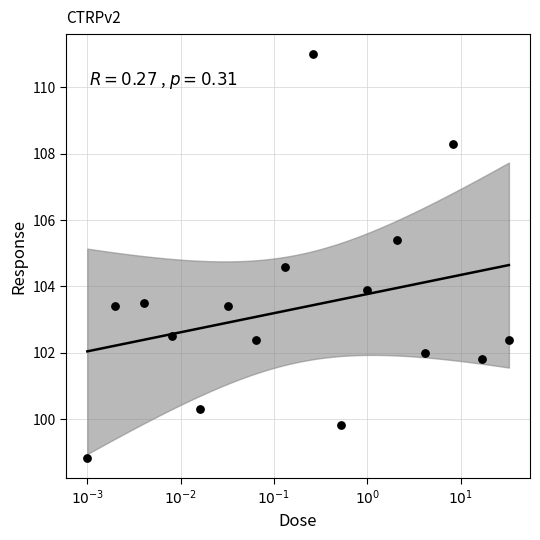

What is the range of Y values (max minus min)?

12.2